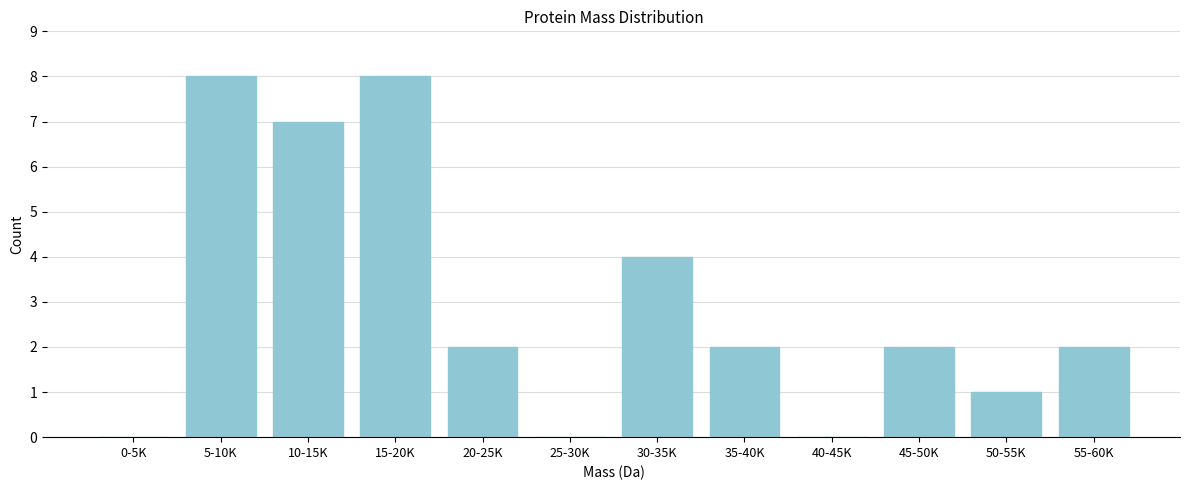

Reading left to right, list all the values displayed in this chart.

0-5K=0	5-10K=8	10-15K=7	15-20K=8	20-25K=2	25-30K=0	30-35K=4	35-40K=2	40-45K=0	45-50K=2	50-55K=1	55-60K=2